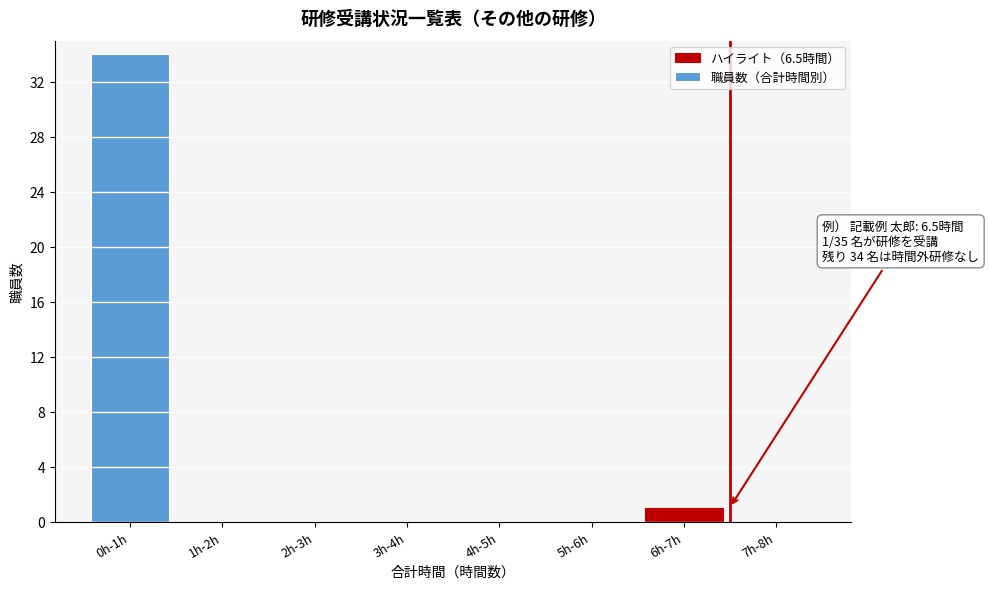

Reading left to right, transcribe all the data shown in this chart.

0h-1h=34	1h-2h=0	2h-3h=0	3h-4h=0	4h-5h=0	5h-6h=0	6h-7h=1	7h-8h=0